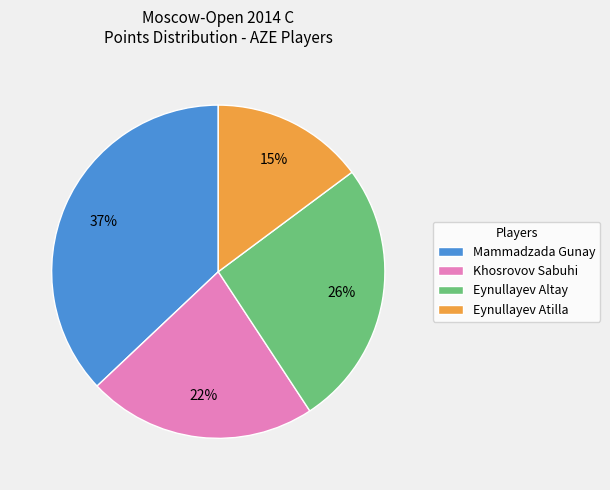

Does Eynullayev Atilla represent more than half of the total?

No